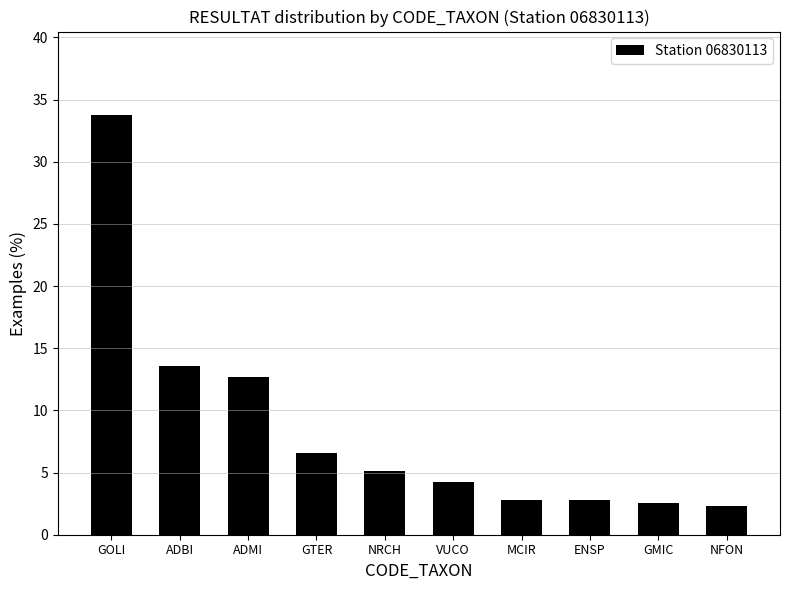

The chart shows a value of 11.2 at GTER. True or false?

False